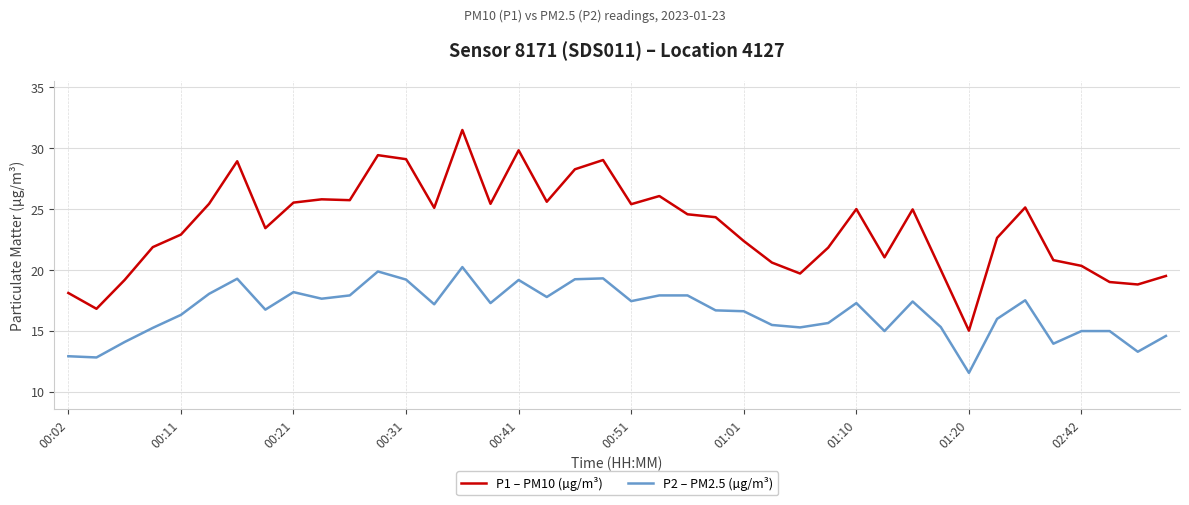

Rank the series by their maximum value, from highest to lowest.

P1 – PM10 (µg/m³), P2 – PM2.5 (µg/m³)